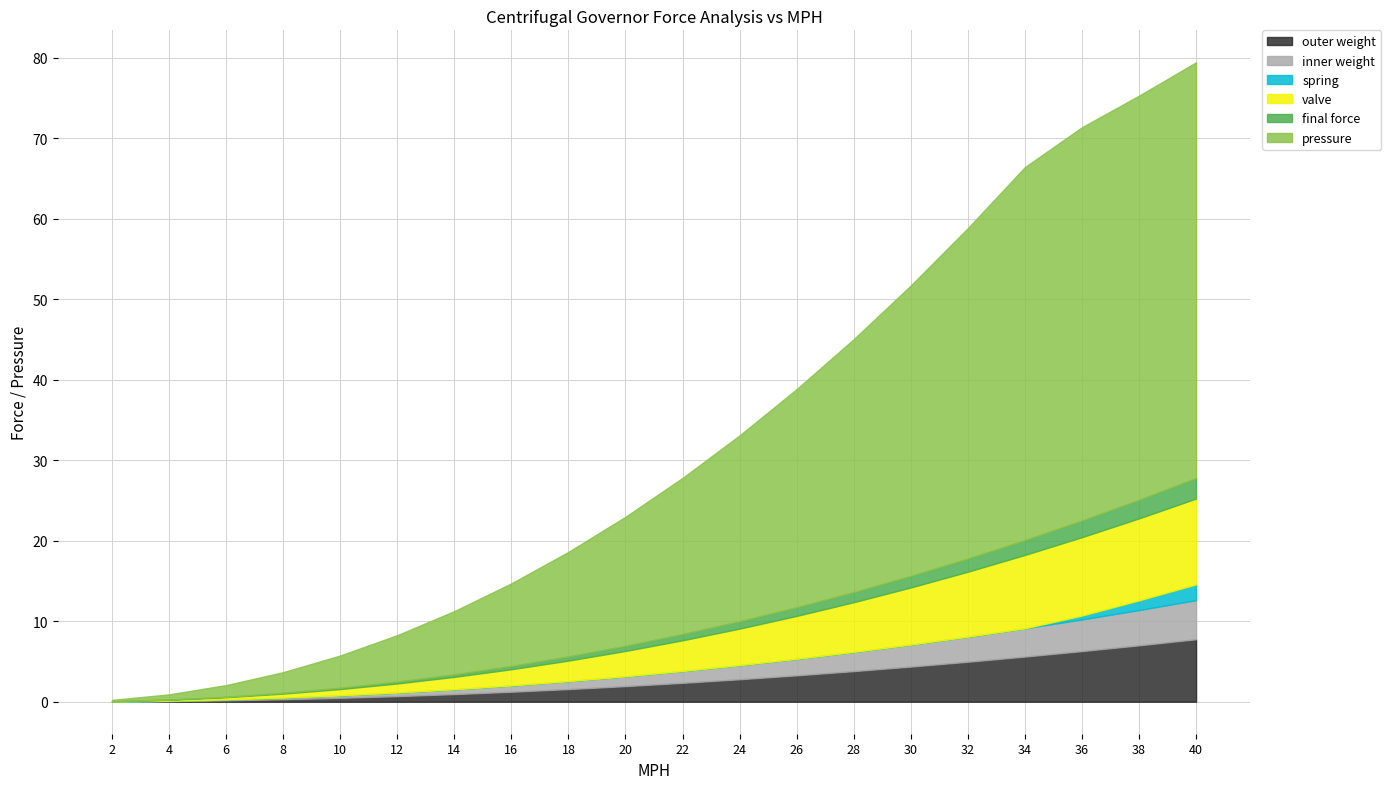

What is the total value across all series at 20?

23.0